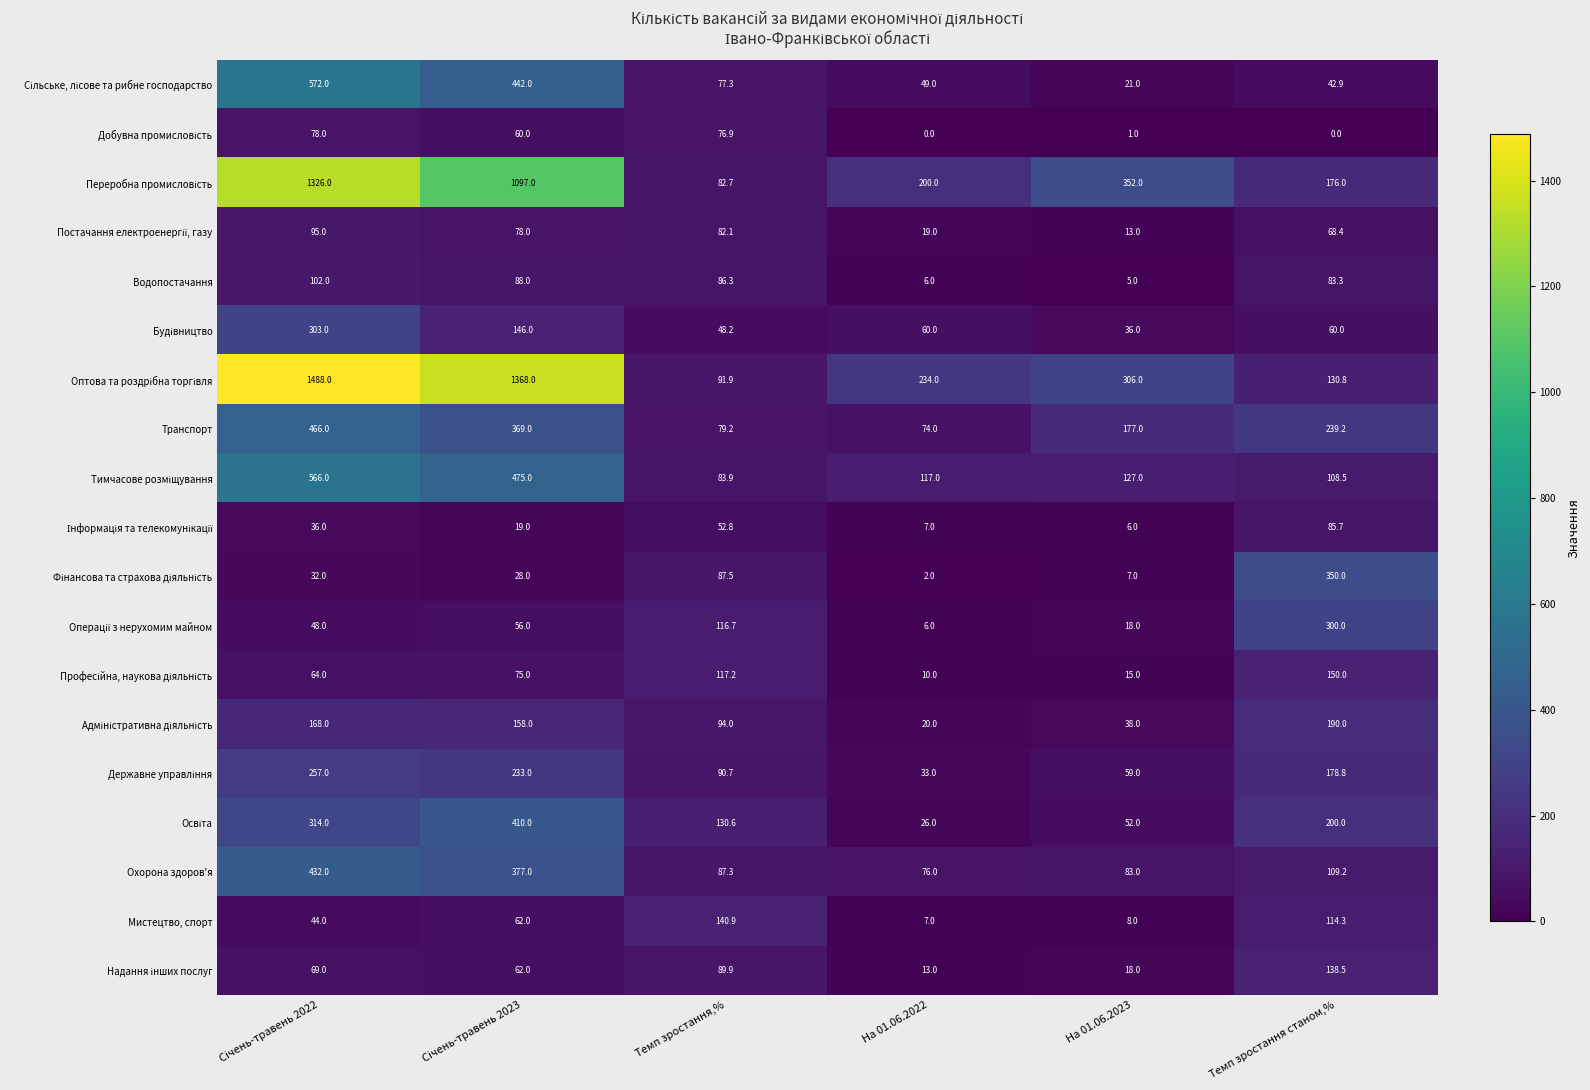

What is the difference between the highest and lowest values at На 01.06.2023?

351.0